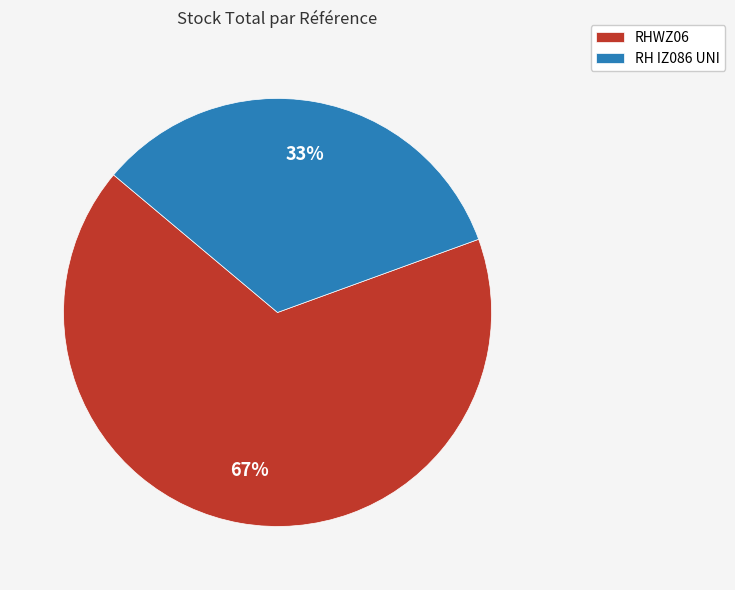

Combined, do RHWZ06 and RH IZ086 UNI account for over 50%?

Yes